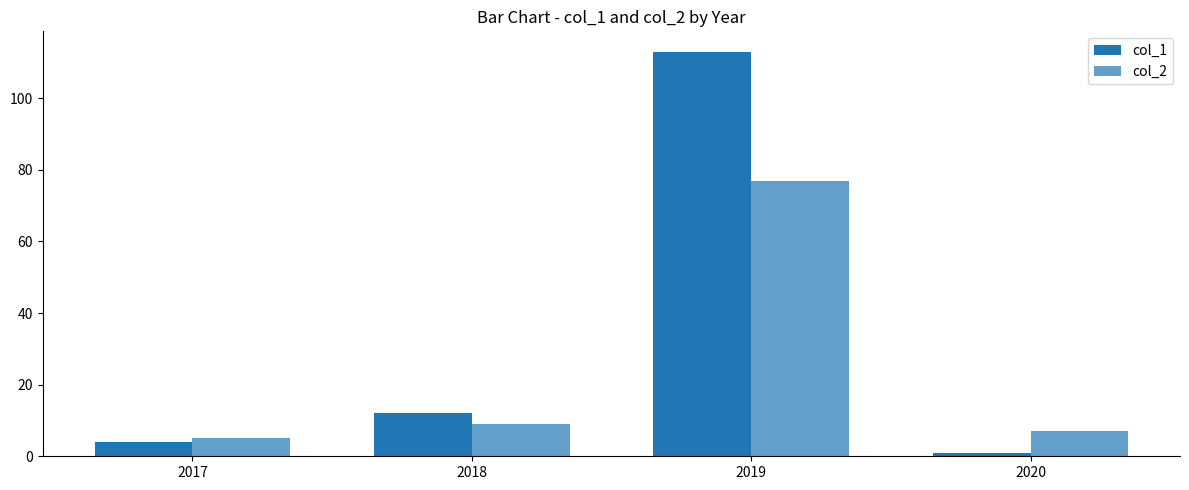

Which has a higher value, 2020 or 2019?

2019